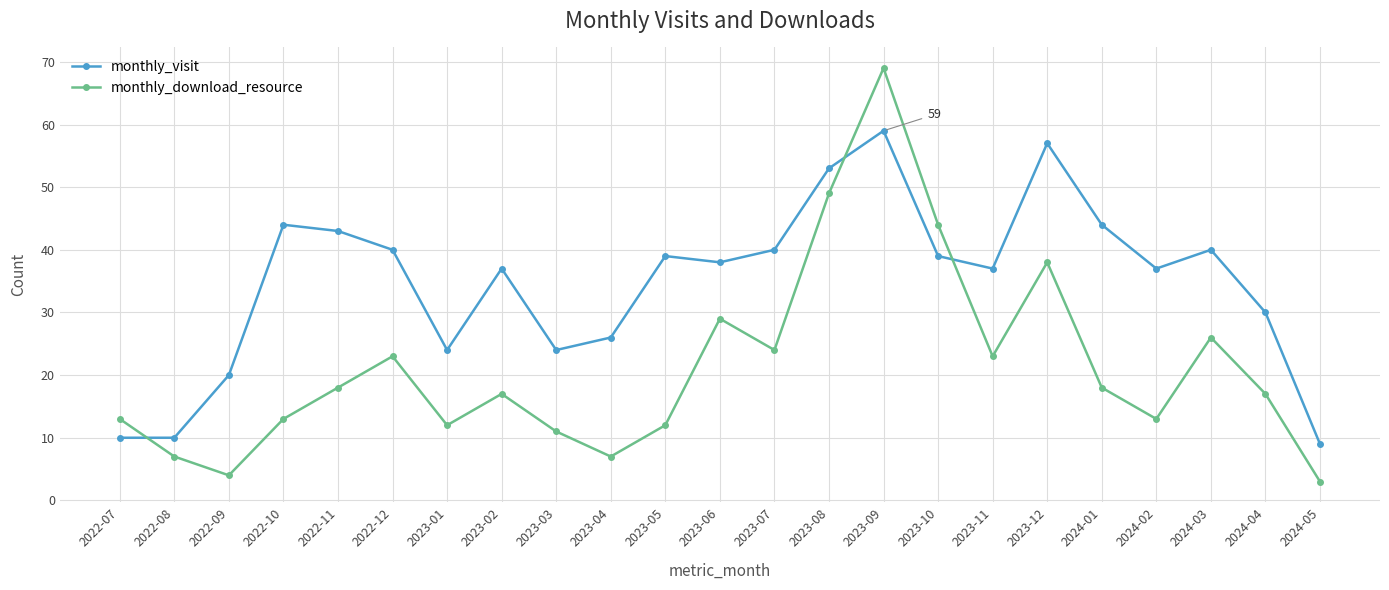

What is the spread (max minus min) of values at 2022-10?

31